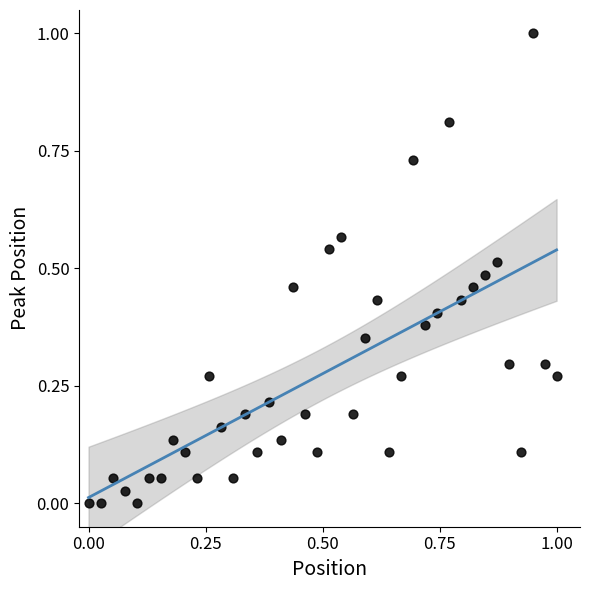

What is the range of Y values (max minus min)?

1.0